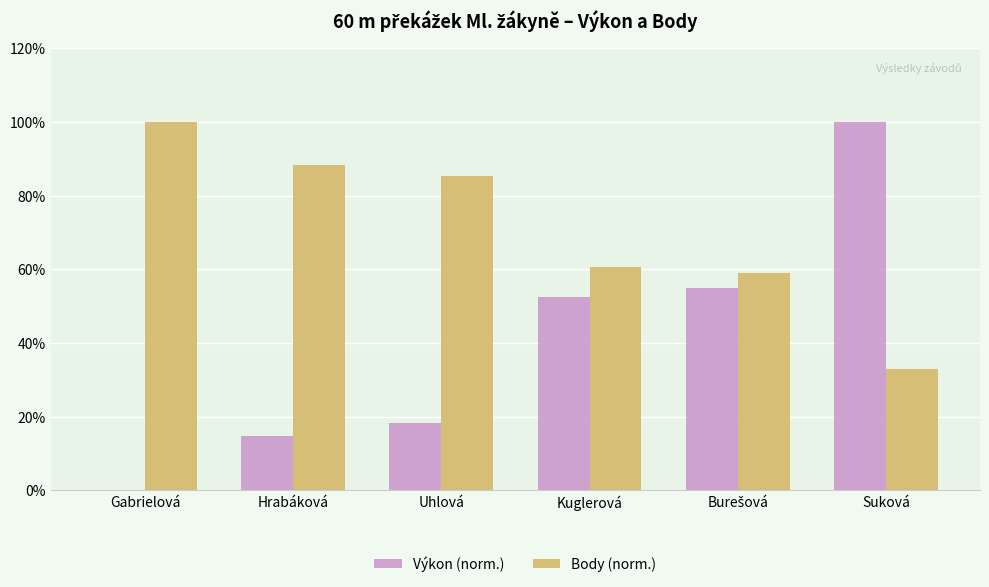

What is the greatest value displayed?

100.0